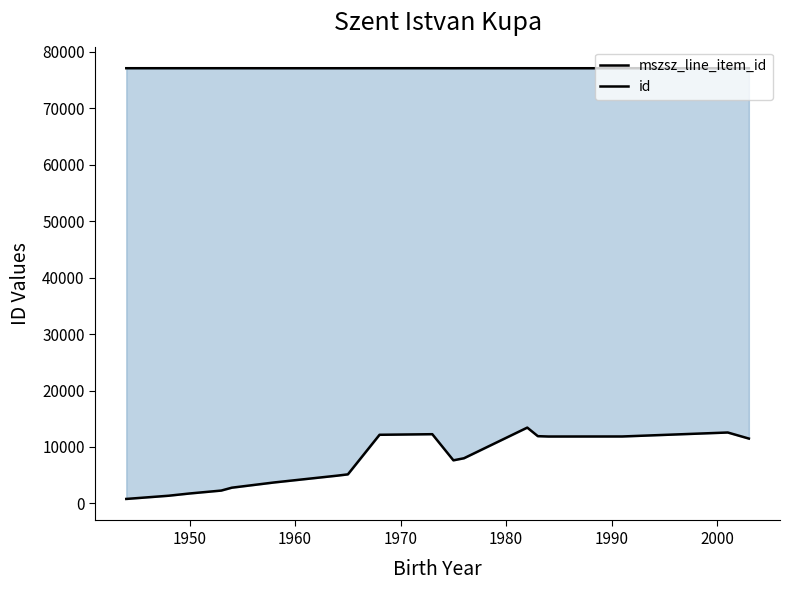

What is the highest value of the mszsz_line_item_id series?

77121